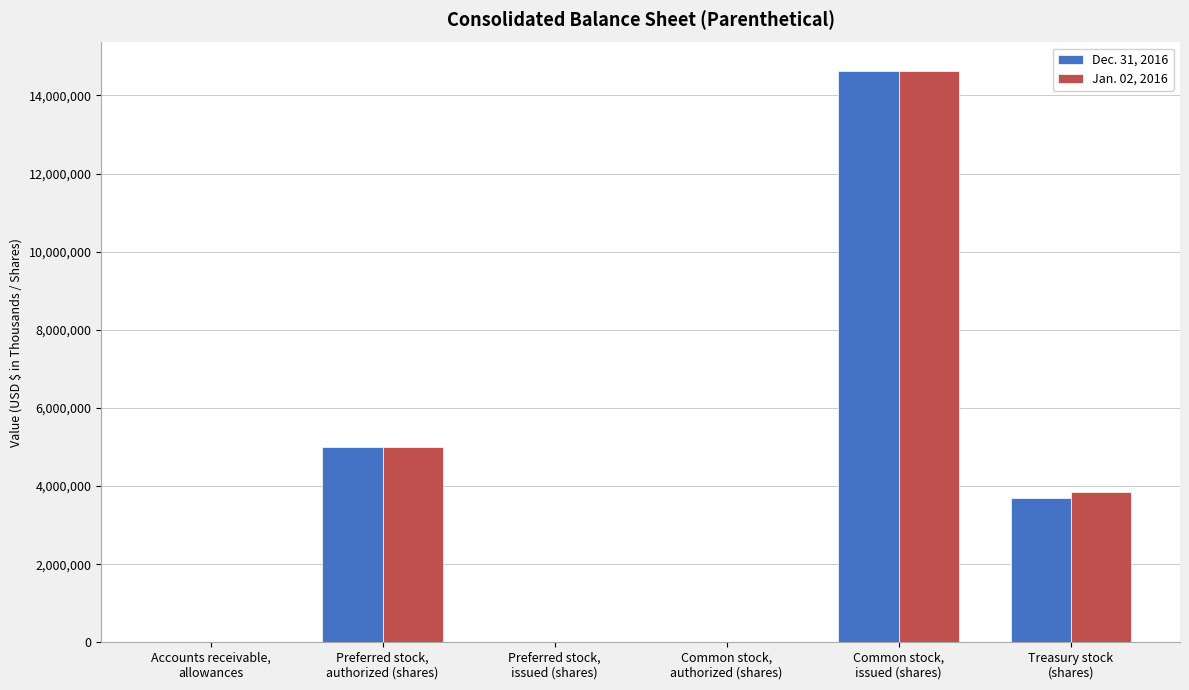

What is the total value across all series at Treasury stock
(shares)?

7537311